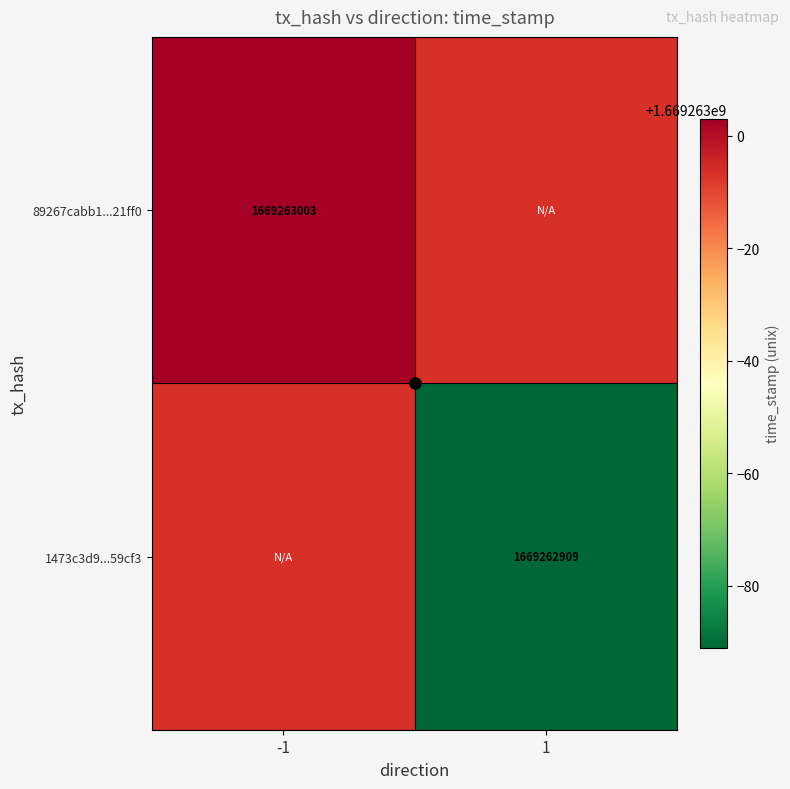

List the series in order of their overall mean, highest first.

89267cabb1ddbd5301524564012b88a71321ff0, 1473c3d95a0740494e07d8f07403e153b059cf3